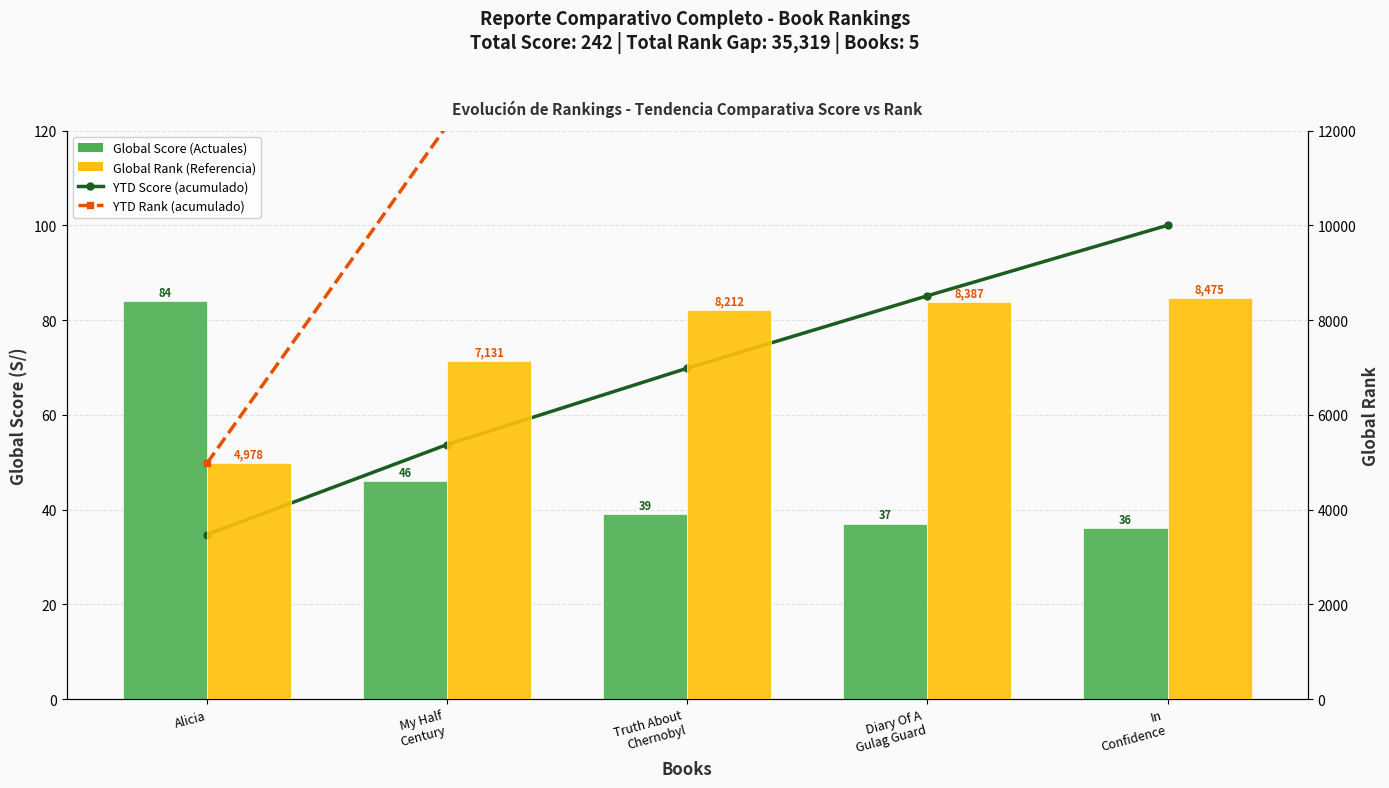

How many groups of bars are there?

5